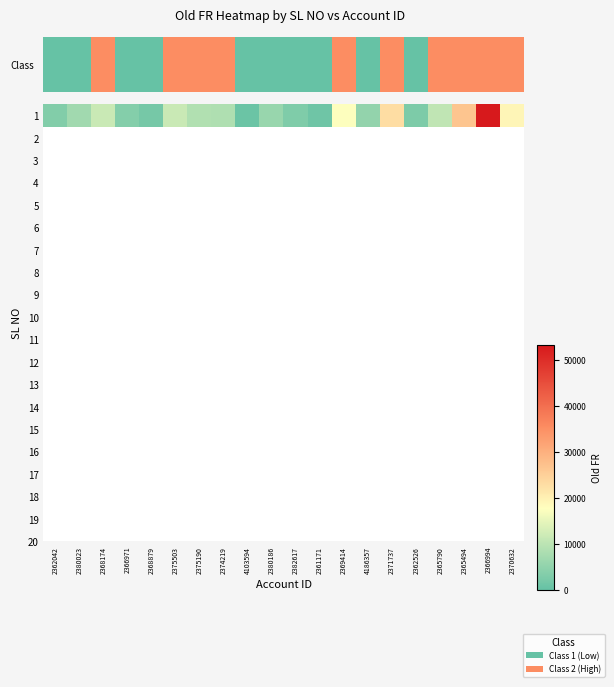

Reading left to right, transcribe all the data shown in this chart.

2362042=3461	2380023=7043	2368174=11496	2366971=3716	2368879=1887	2375503=11511	2375190=8810	2374219=8695	4103594=630	2380186=5920	2382617=3067	2361171=1050	2369414=17457	4186357=5240	2371737=22921	2362526=2780	2365790=10485	2365494=26649	2366994=53114	2370632=19160